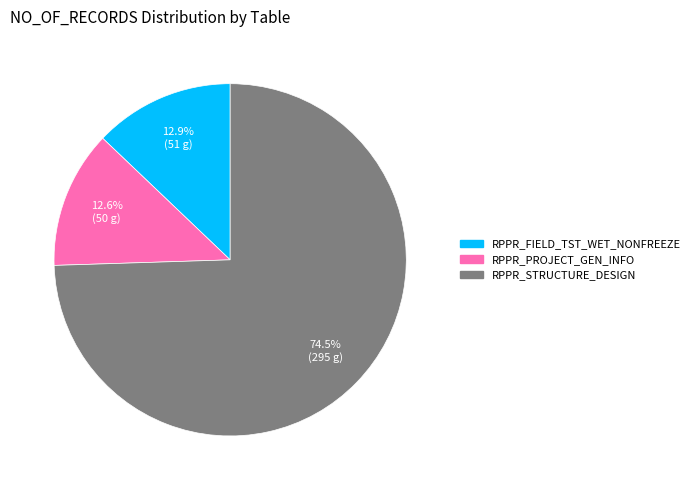

What is the ratio of the value at RPPR_STRUCTURE_DESIGN to the value at RPPR_FIELD_TST_WET_NONFREEZE?

5.8